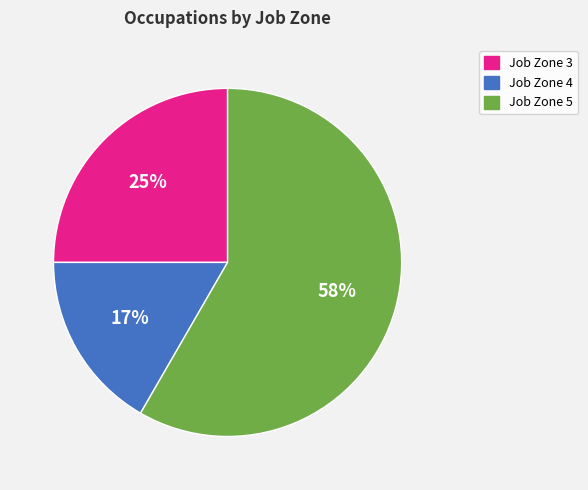

To the nearest percent, what percentage of the pie is Job Zone 3?

25%